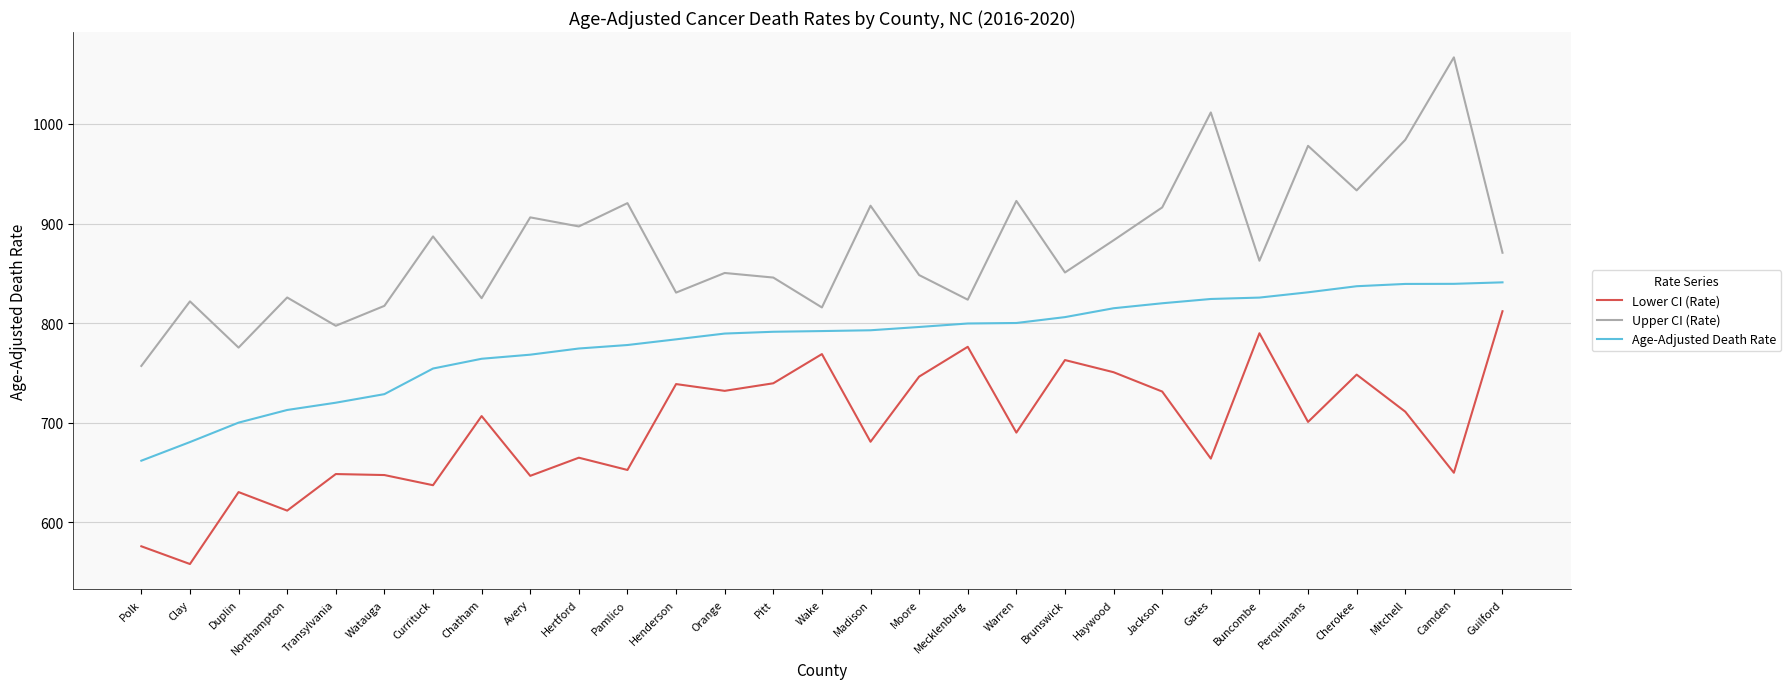

What position from the right is Polk?

29